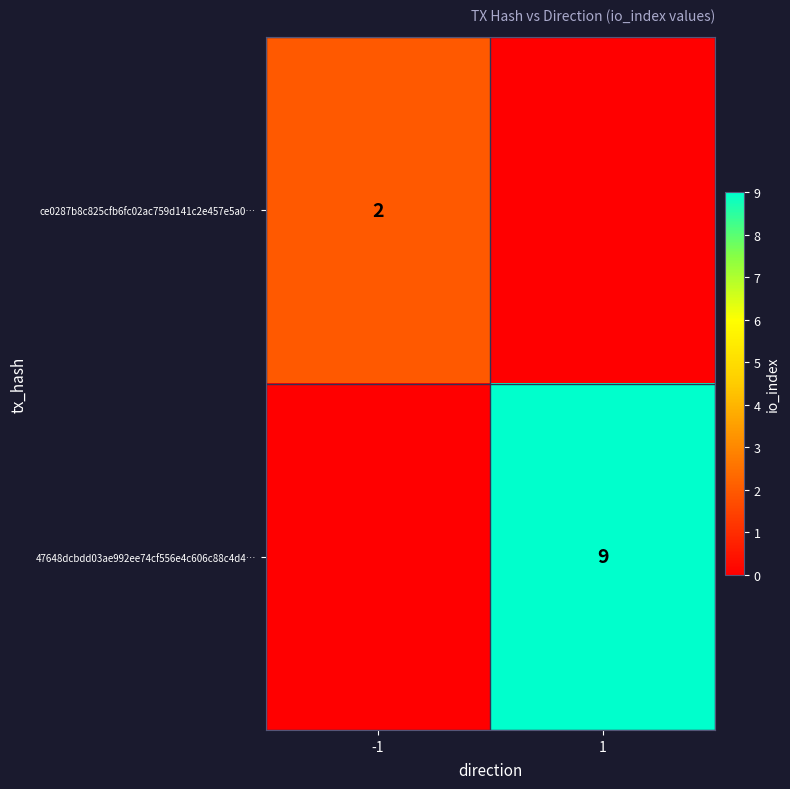

Is it true that ce0287b8c825cfb6fc02ac759d141c2e457e5a0… equals 1 at -1?

False